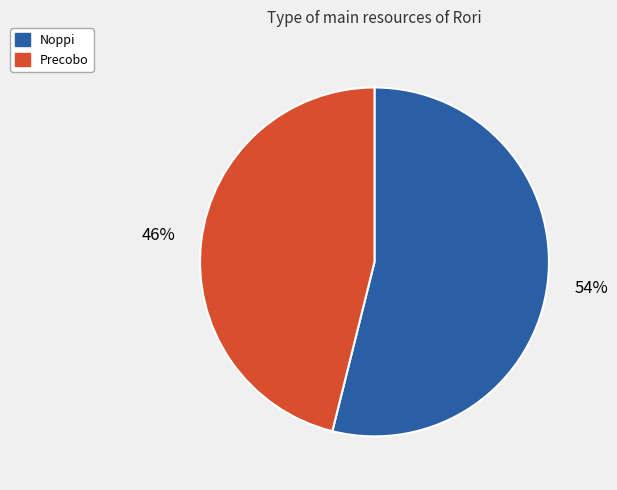

The Noppi slice represents 54% of the pie. True or false?

True